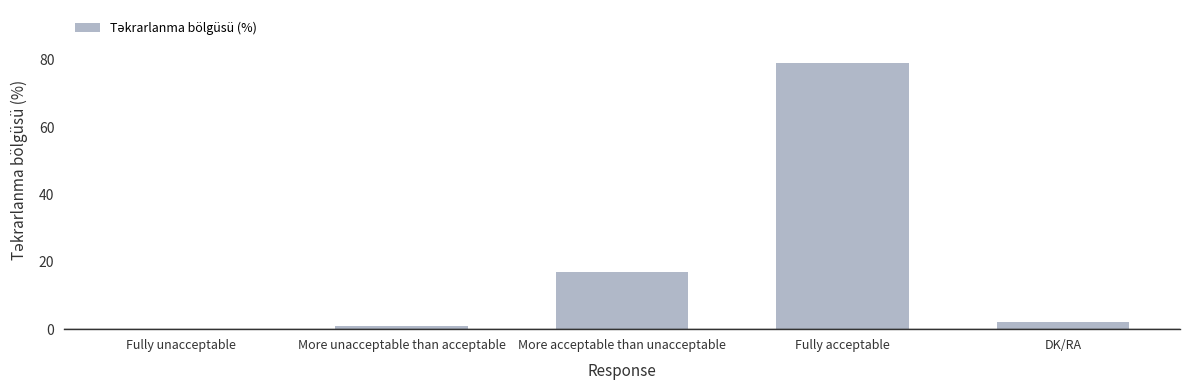

True or false: the data shows 79 at Fully acceptable.

True